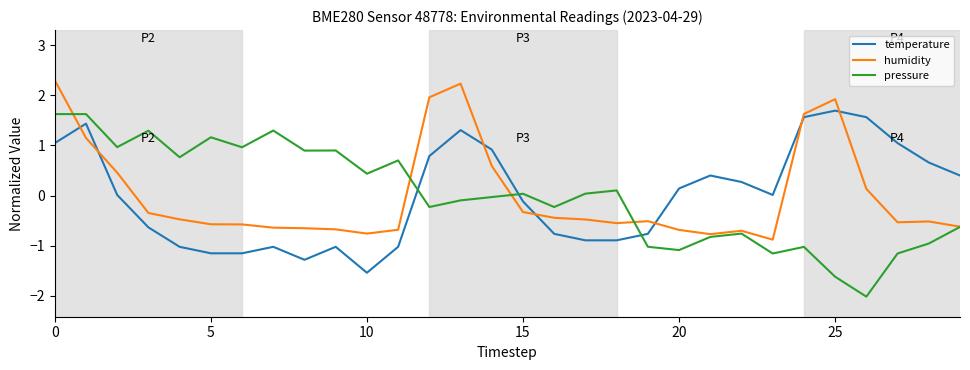

What is the maximum value for temperature?

1.7